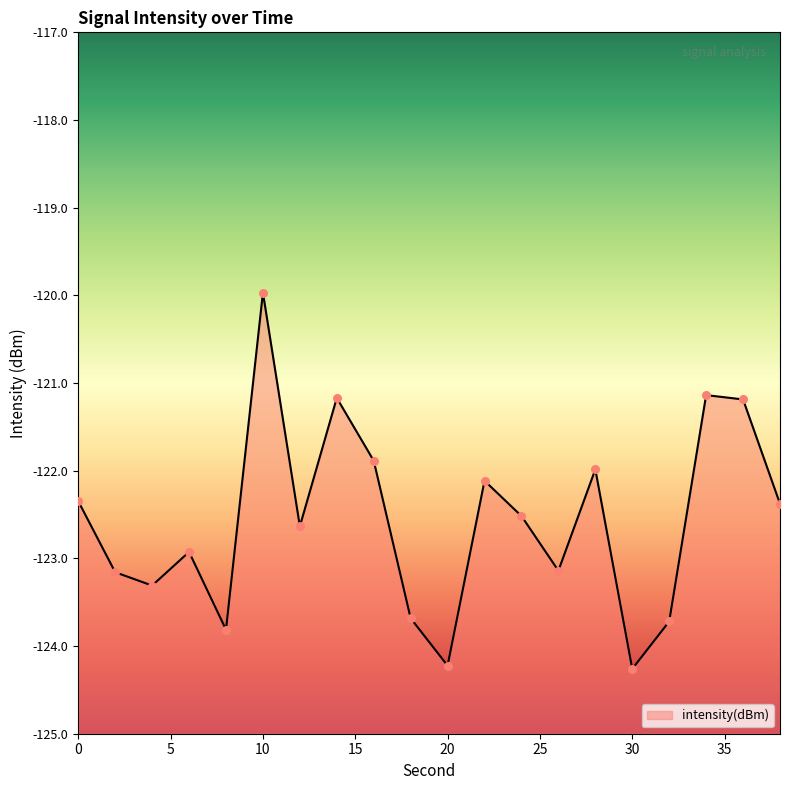

What is the change in value from 4 to 30?

-0.9